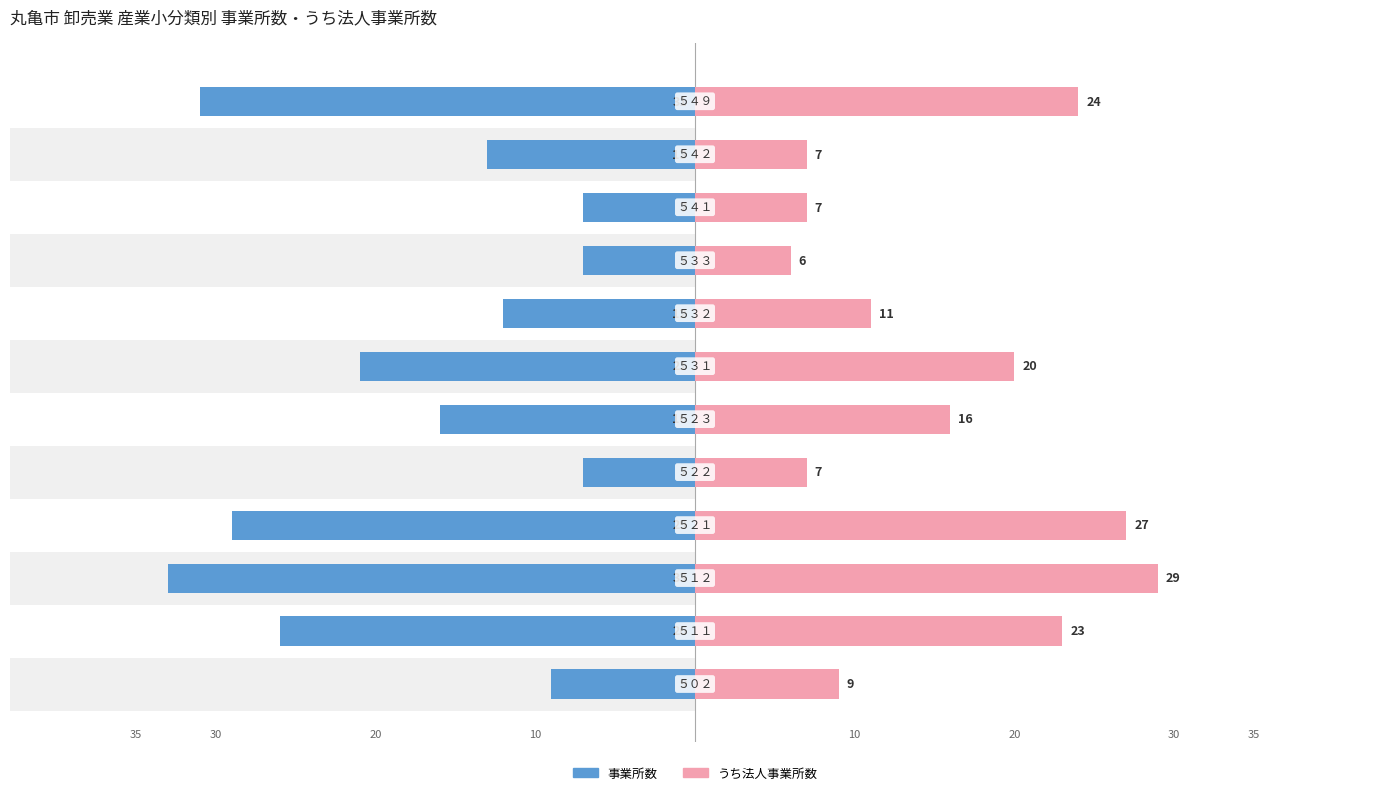

At 9, list the series in order from smallest to largest.

事業所数, うち法人事業所数